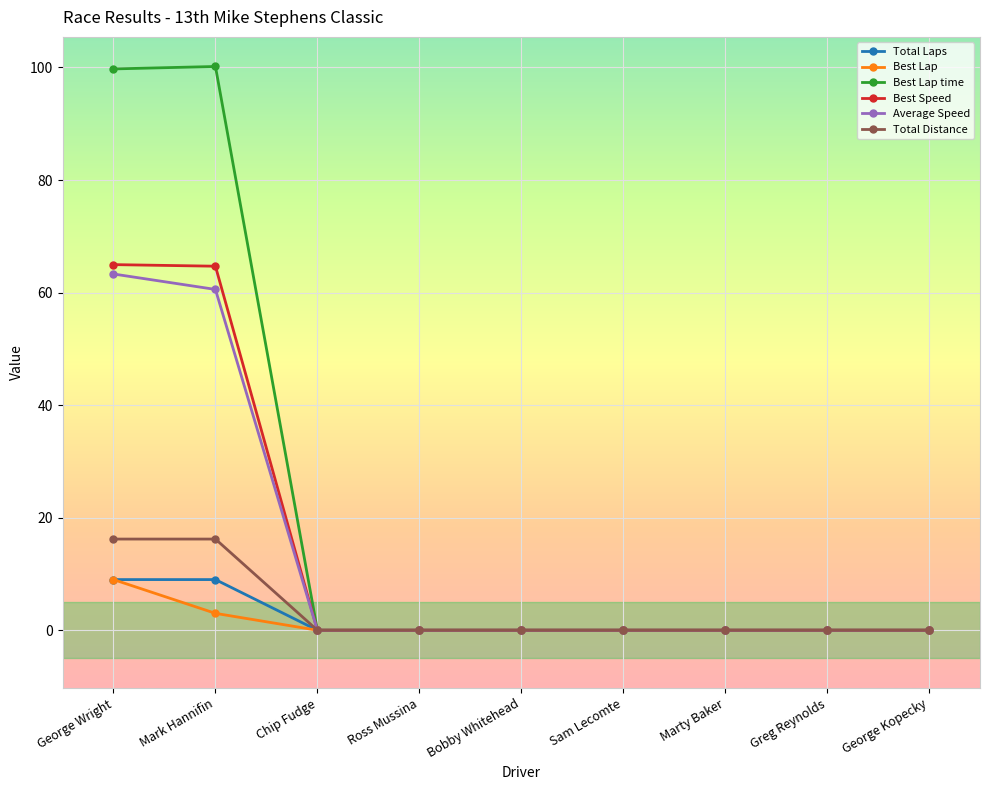

What are all the series names shown in the legend?

Total Laps, Best Lap, Best Lap time, Best Speed, Average Speed, Total Distance